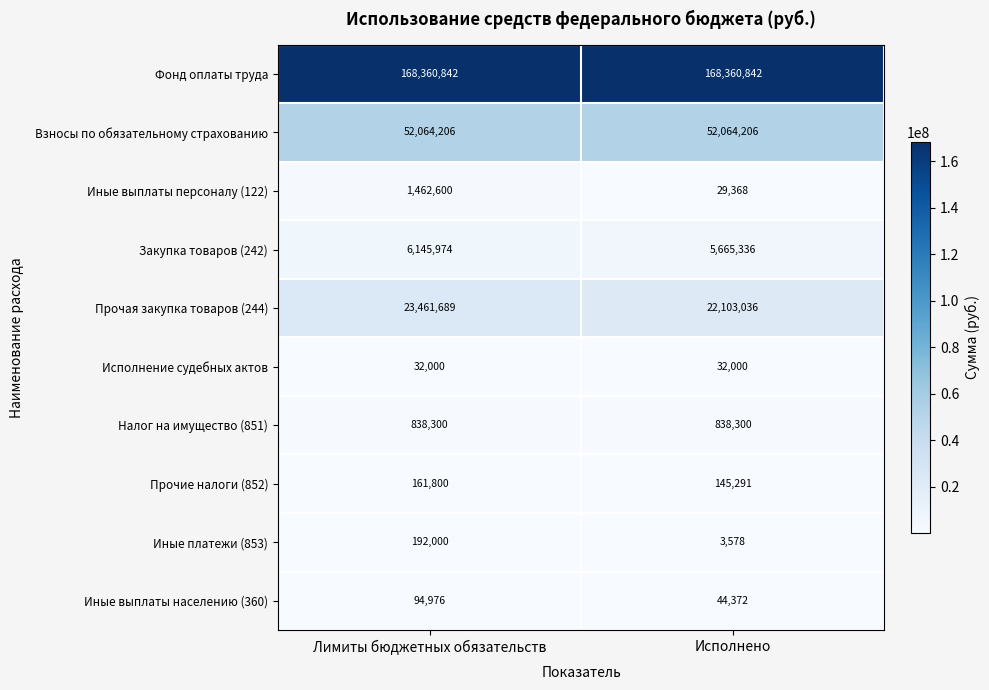

Reading left to right, list all the values displayed in this chart.

Фонд оплаты труда: Лимиты бюджетных обязательств=168360842	Исполнено=168360842
Взносы по обязательному страхованию: Лимиты бюджетных обязательств=52064206	Исполнено=52064206
Иные выплаты персоналу (122): Лимиты бюджетных обязательств=1462600	Исполнено=29368
Закупка товаров (242): Лимиты бюджетных обязательств=6145974	Исполнено=5665336
Прочая закупка товаров (244): Лимиты бюджетных обязательств=23461689	Исполнено=22103036
Исполнение судебных актов: Лимиты бюджетных обязательств=32000	Исполнено=32000
Налог на имущество (851): Лимиты бюджетных обязательств=838300	Исполнено=838300
Прочие налоги (852): Лимиты бюджетных обязательств=161800	Исполнено=145291
Иные платежи (853): Лимиты бюджетных обязательств=192000	Исполнено=3578
Иные выплаты населению (360): Лимиты бюджетных обязательств=94976	Исполнено=44372